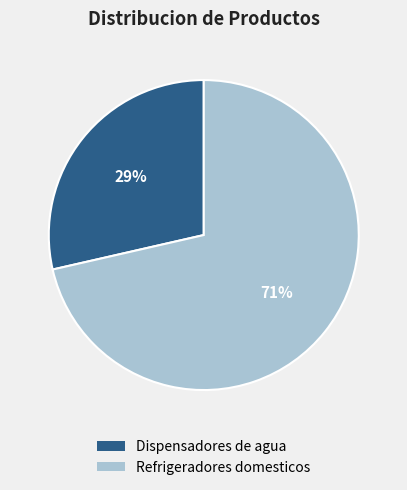

Which has a higher value, Refrigeradores domesticos or Dispensadores de agua?

Refrigeradores domesticos